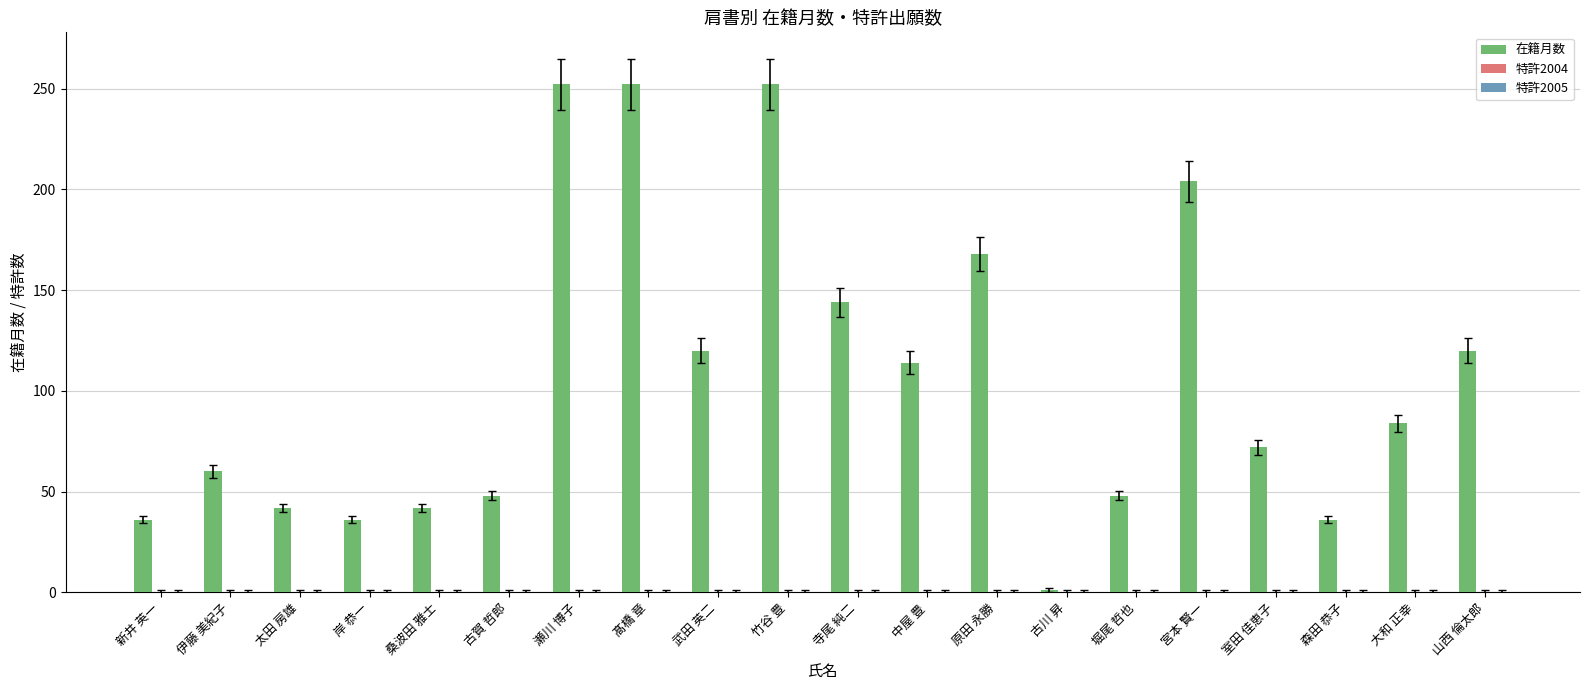

What is the change in value from 髙橋 章 to 中屋 豊?

-138